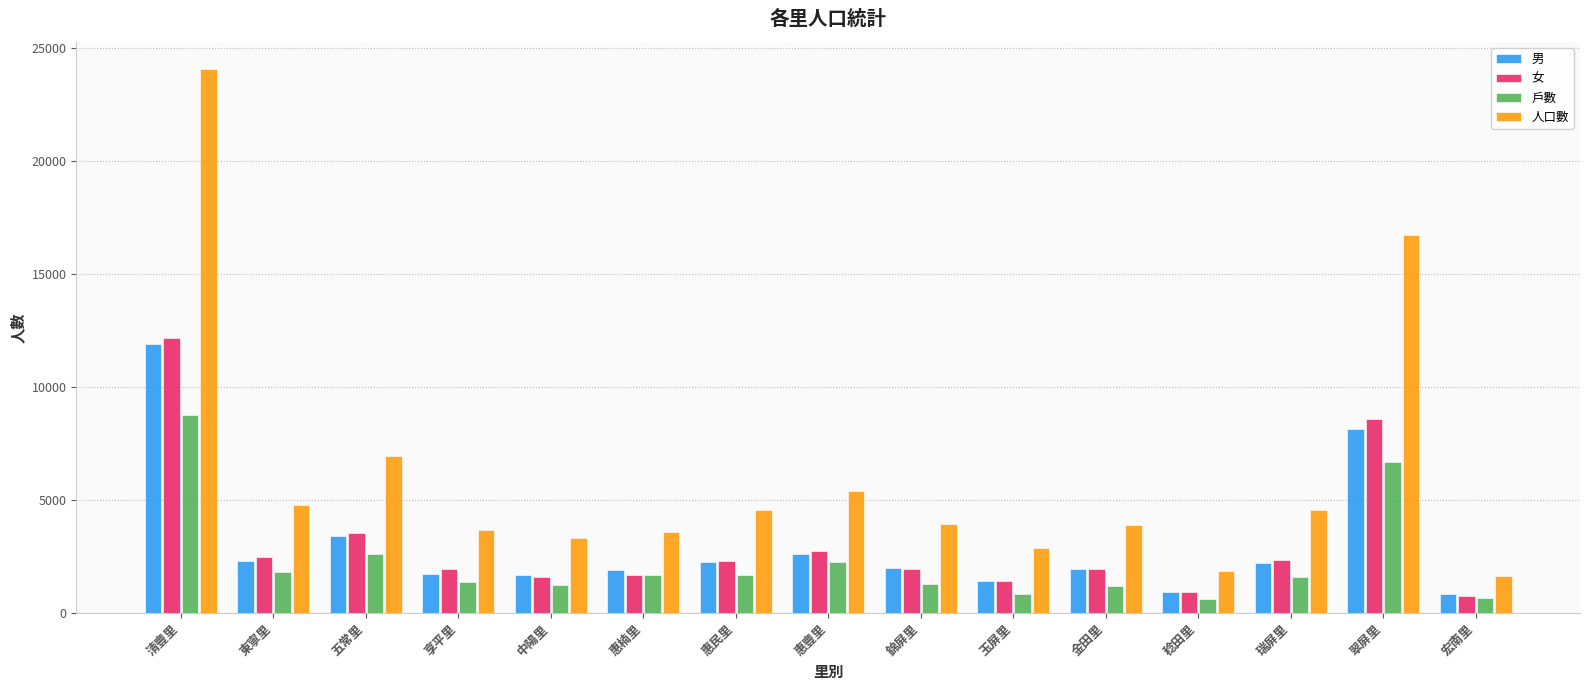

What is the difference between the highest and lowest values at 金田里?

2688